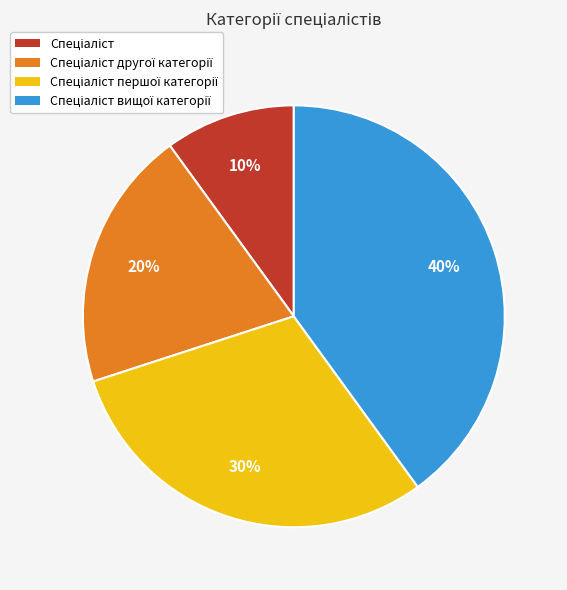

To the nearest percent, what is the difference between the largest and smallest slice percentages?

30%